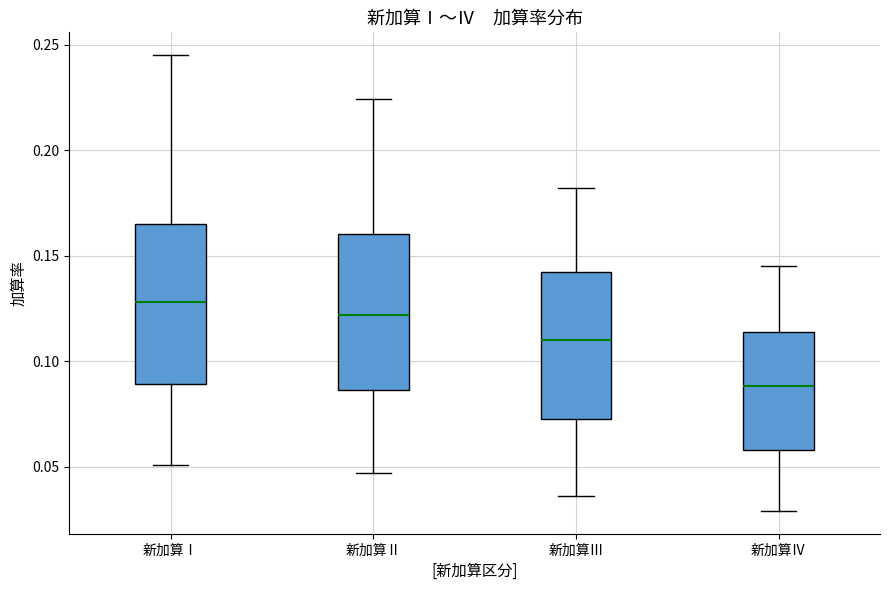

Where is the upper edge of the box for 新加算Ⅳ on the y-axis? The values are not printed on the chart, so give them approximately, as read against the axis.

0.115